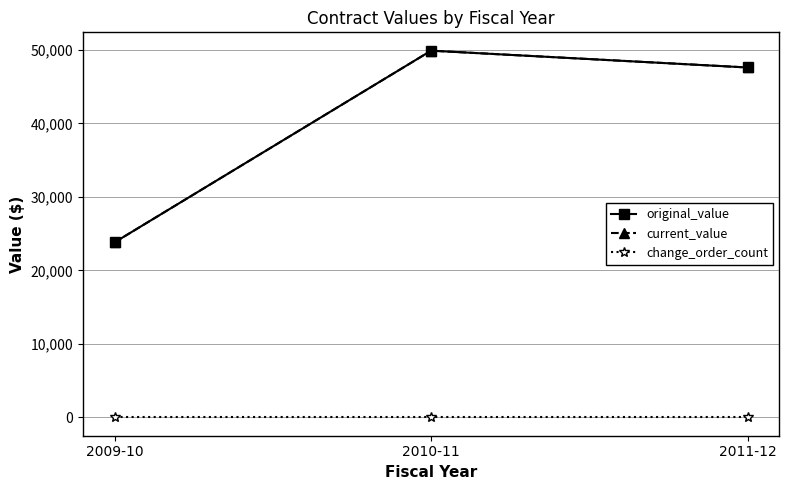

Is this an area chart (filled region under the line)?

No